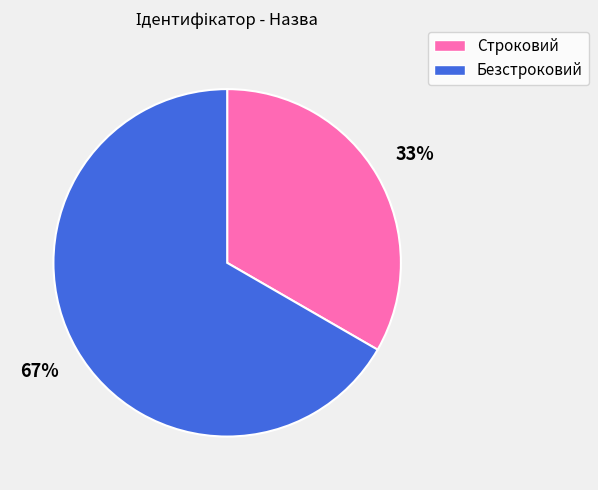

Do Безстроковий and Строковий together represent more than half of the pie?

Yes